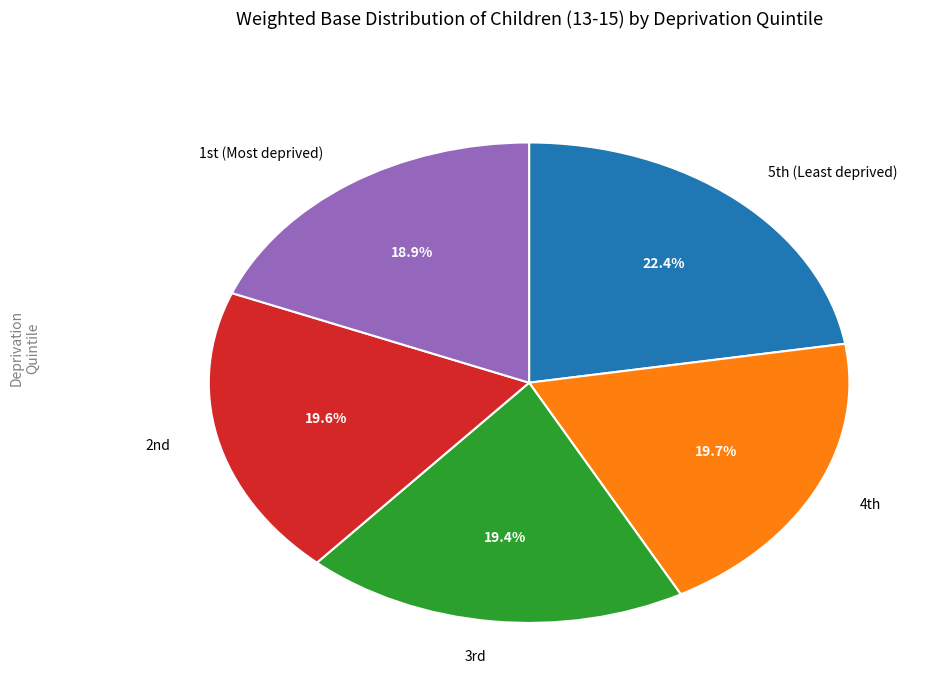

How many segments does this pie chart have?

5